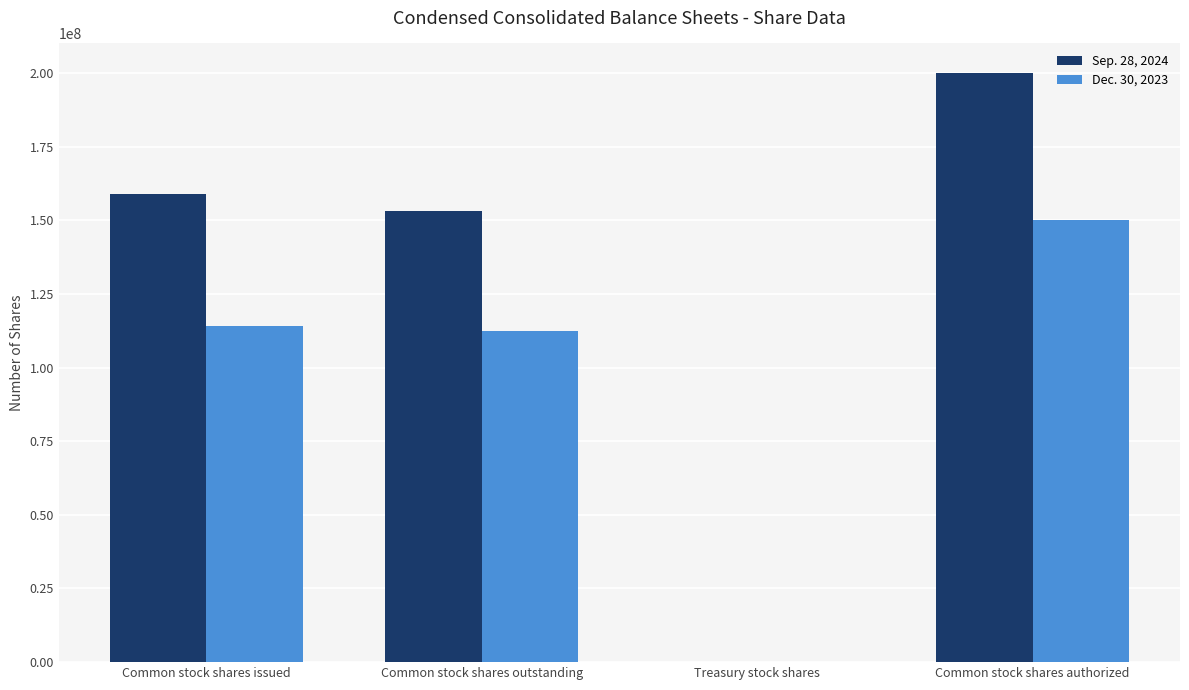

True or false: Sep. 28, 2024 has a value of 87256943 at Common stock shares outstanding.

False